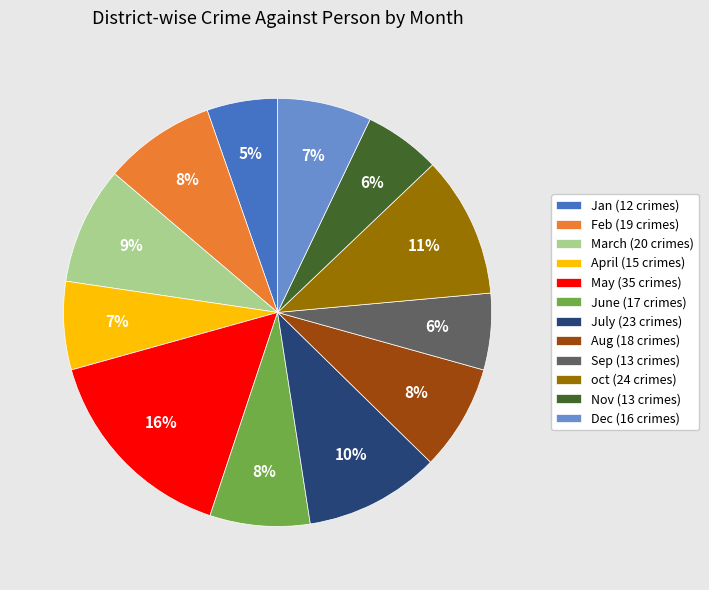

To the nearest percent, what is the combined percentage of May and Jan?

21%